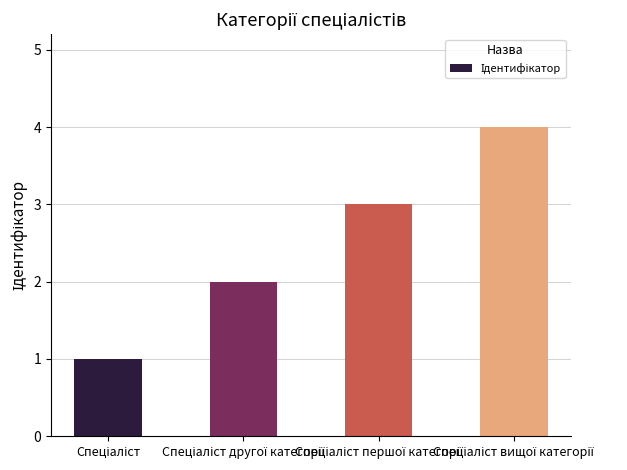

What is the maximum value shown in the chart?

4